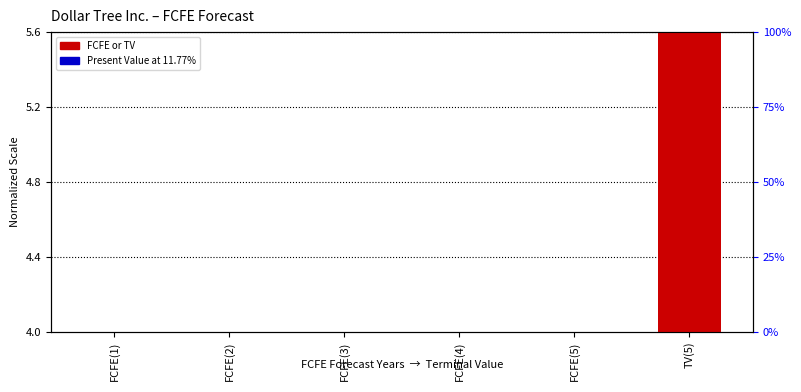

True or false: FCFE or TV has a value of 5.6 at TV(5).

True